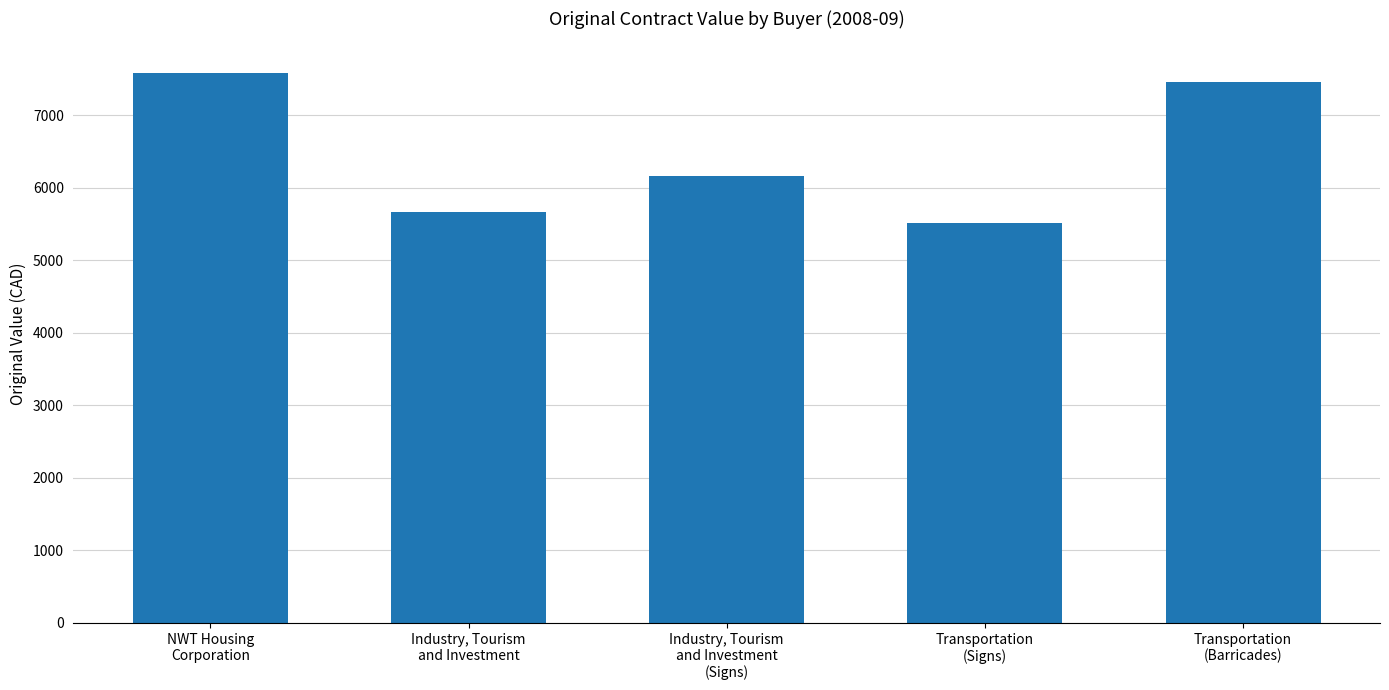

How many values are below 6156?

2